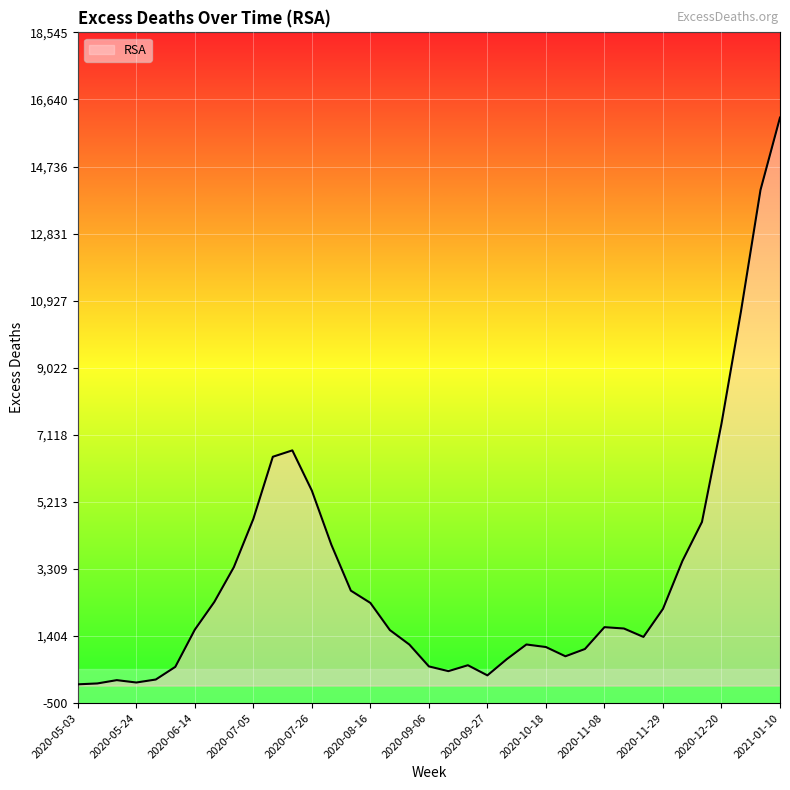

True or false: the data shows 1586.1 at 2020-06-14.

True